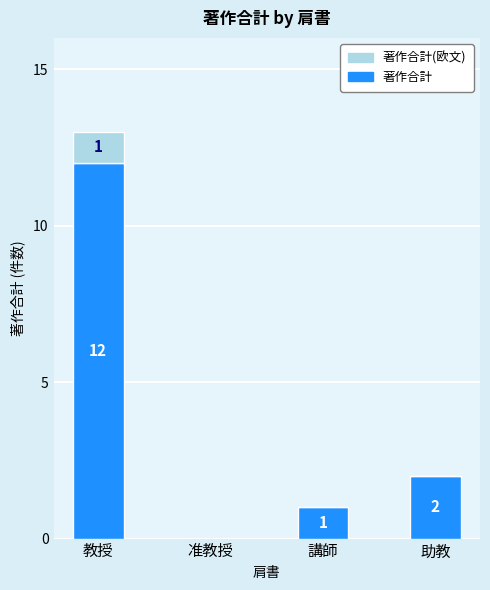

Is it true that 著作合計 equals 2 at 助教?

True